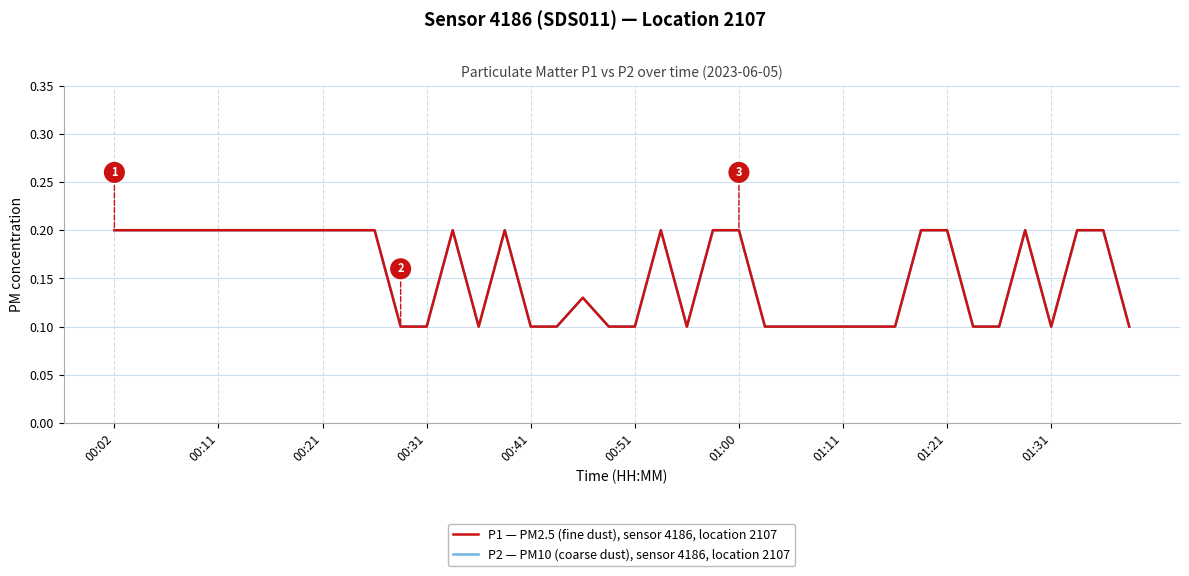

Rank the series by their maximum value, from highest to lowest.

P1 — PM2.5 (fine dust), sensor 4186, location 2107, P2 — PM10 (coarse dust), sensor 4186, location 2107